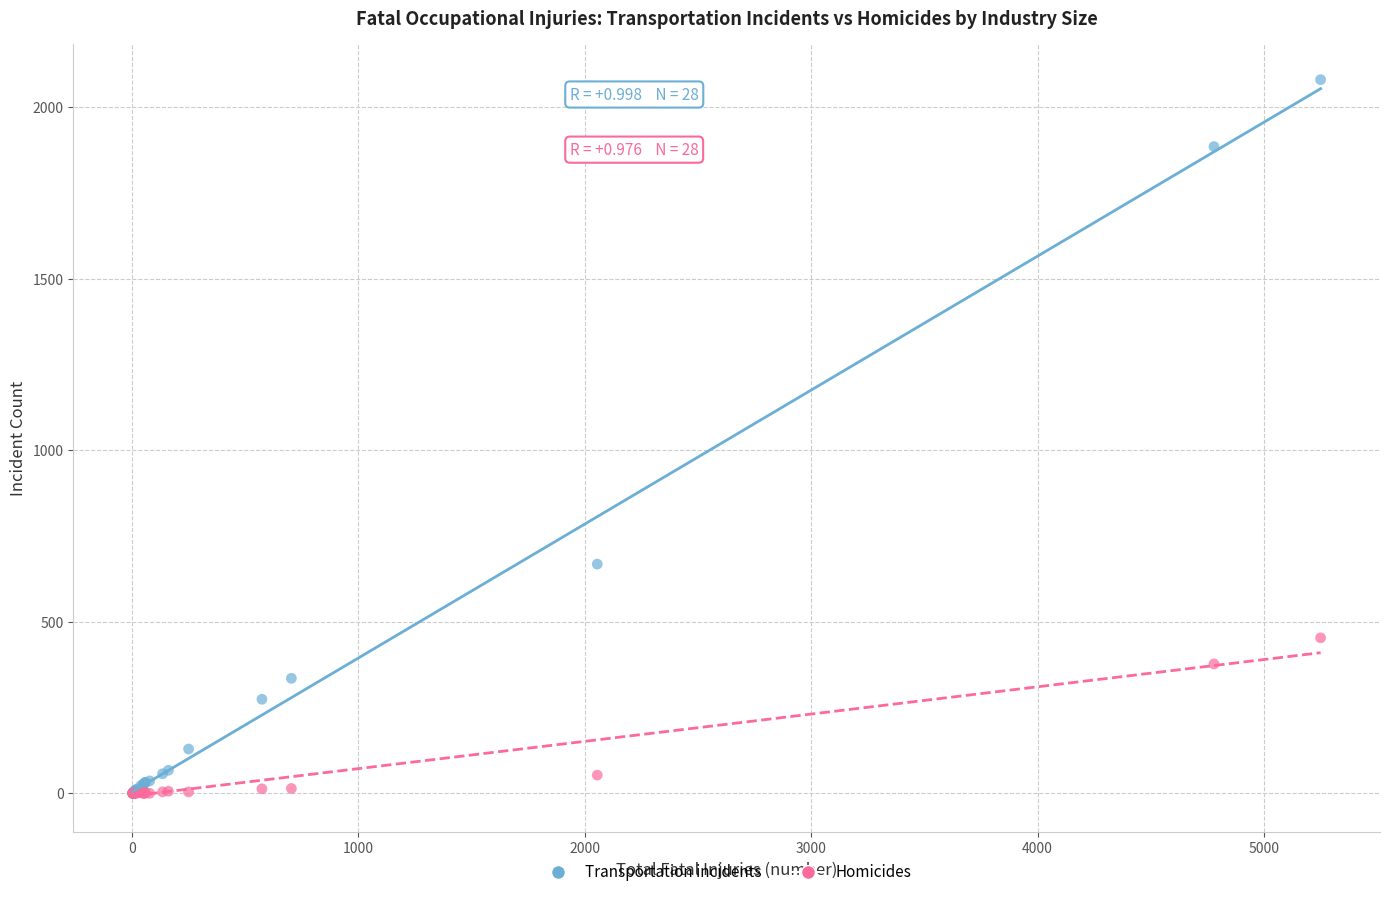

In the Transportation incidents series, what Y value is closest to 1040?

668